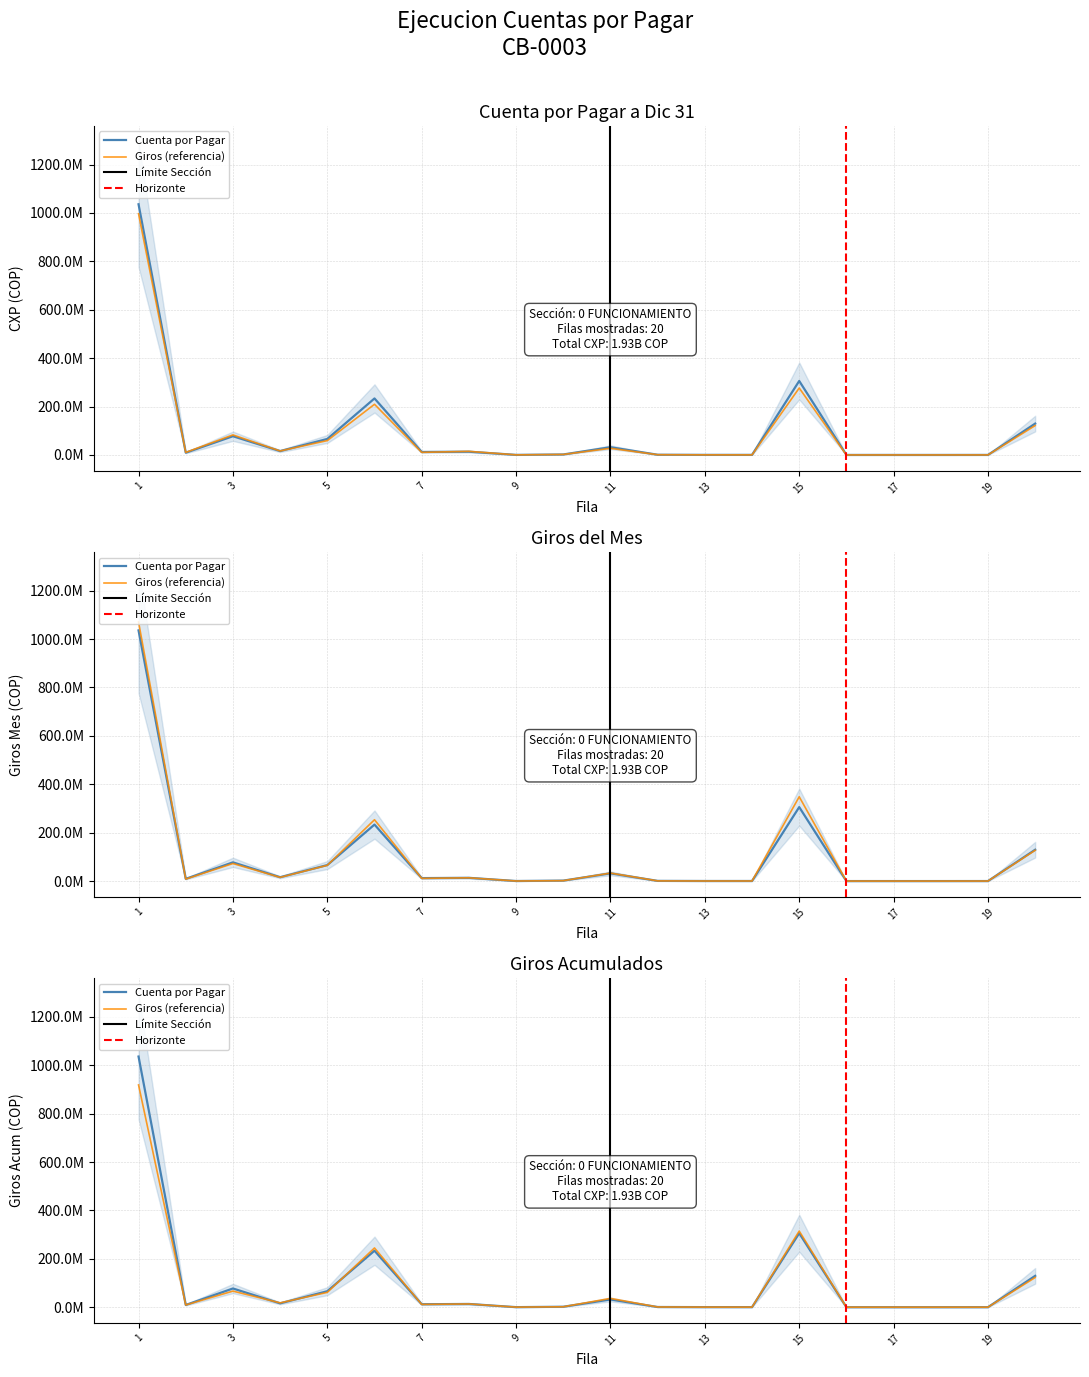

Rank the series at 13 from lowest to highest value.

CUENTA POR PAGAR A DICIEMBRE 31, GIROS DEL MES, GIROS ACUMULADOS